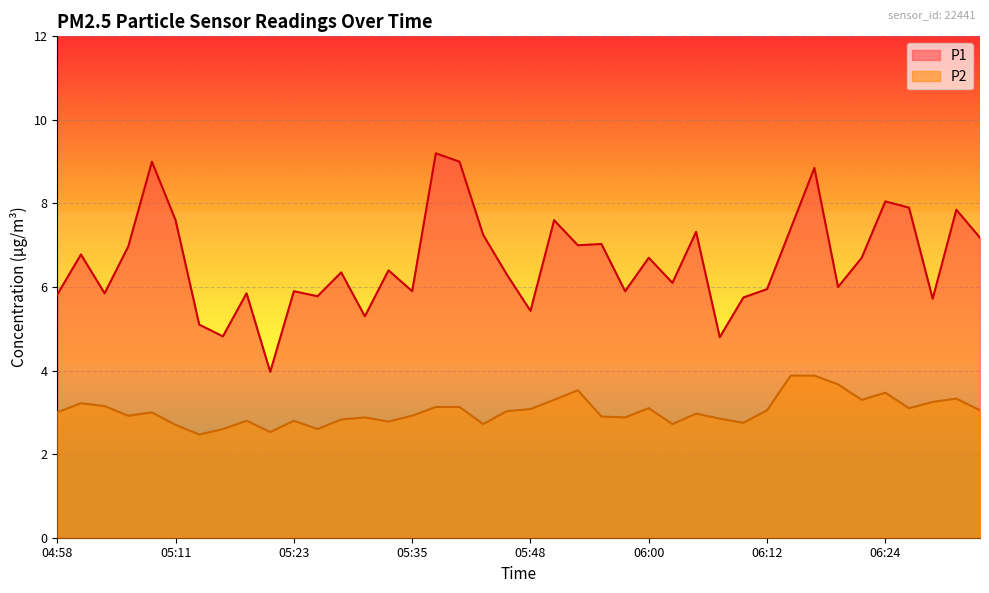

Reading right to left, transcribe all the data shown in this chart.

P1: 7.2	7.8	5.7	7.9	8.1	6.7	6.0	8.8	7.4	6.0	5.8	4.8	7.3	6.1	6.7	5.9	7.0	7.0	7.6	5.4	6.3	7.2	9.0	9.2	5.9	6.4	5.3	6.3	5.8	5.9	4.0	5.8	4.8	5.1	7.6	9.0	7.0	5.8	6.8	5.8
P2: 3.0	3.3	3.2	3.1	3.5	3.3	3.7	3.9	3.9	3.0	2.8	2.9	3.0	2.7	3.1	2.9	2.9	3.5	3.3	3.1	3.0	2.7	3.1	3.1	2.9	2.8	2.9	2.8	2.6	2.8	2.5	2.8	2.6	2.5	2.7	3.0	2.9	3.1	3.2	3.0